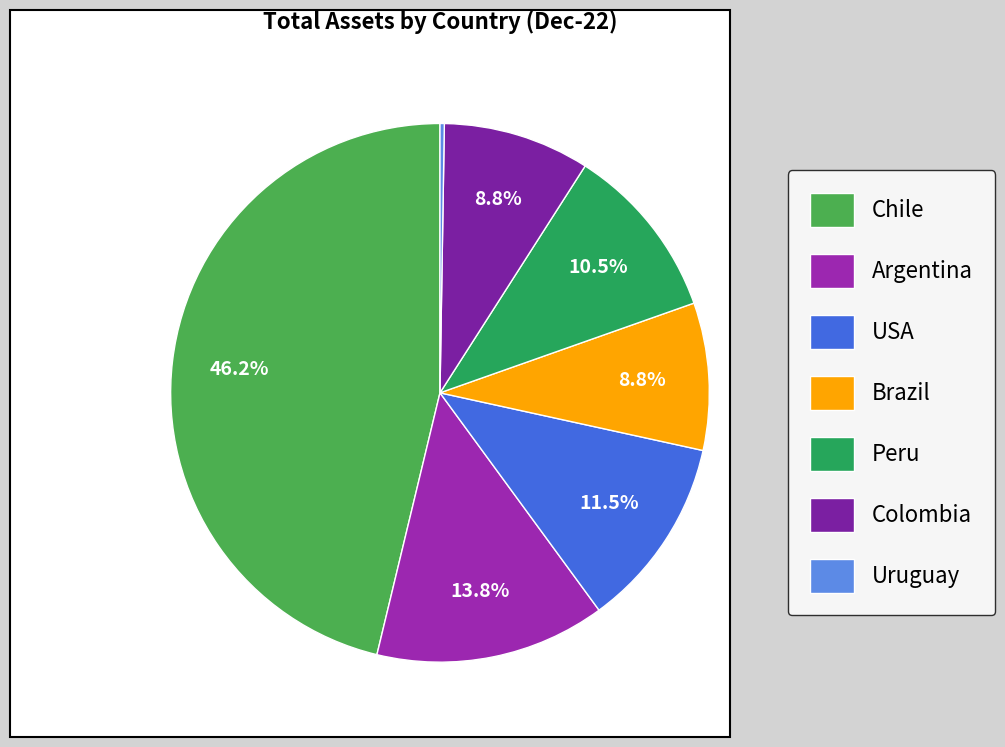

Rank the categories by value from highest to lowest.

Chile, Argentina, USA, Peru, Brazil, Colombia, Uruguay